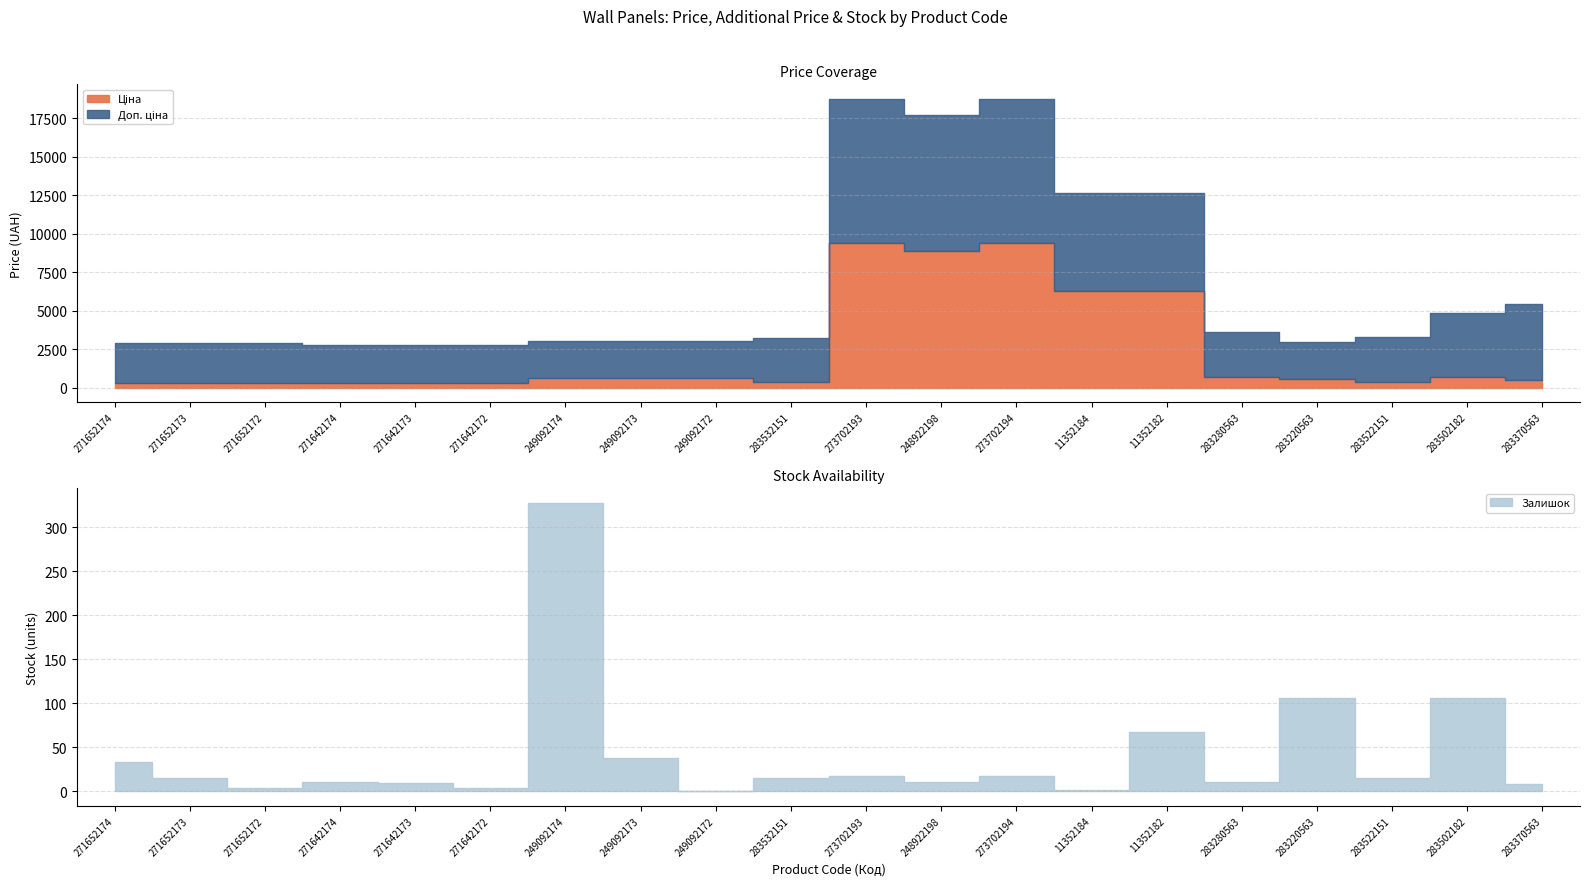

What is the sum of all Ціна values?

47193.2